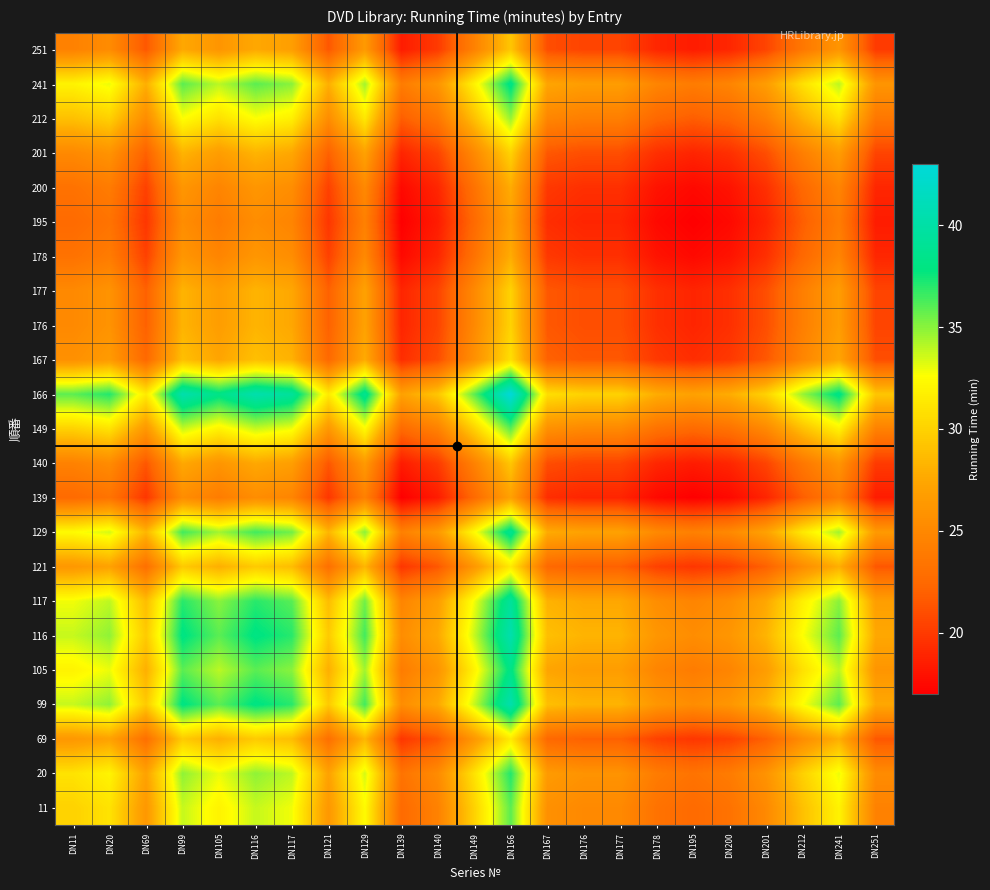

How many series are shown in this chart?

23